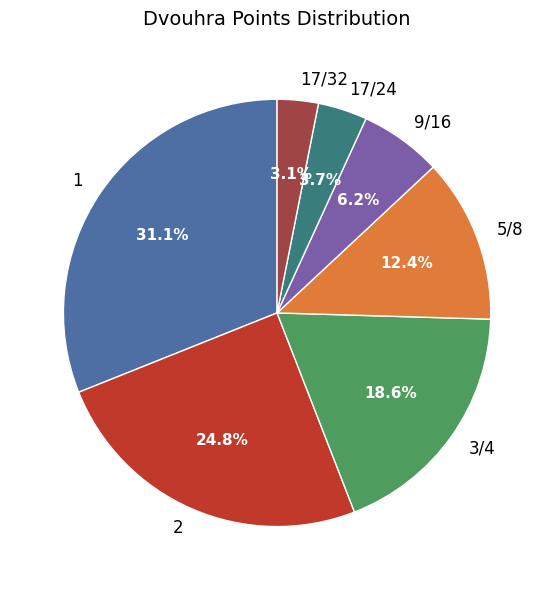

Is 3/4 the majority of the pie?

No